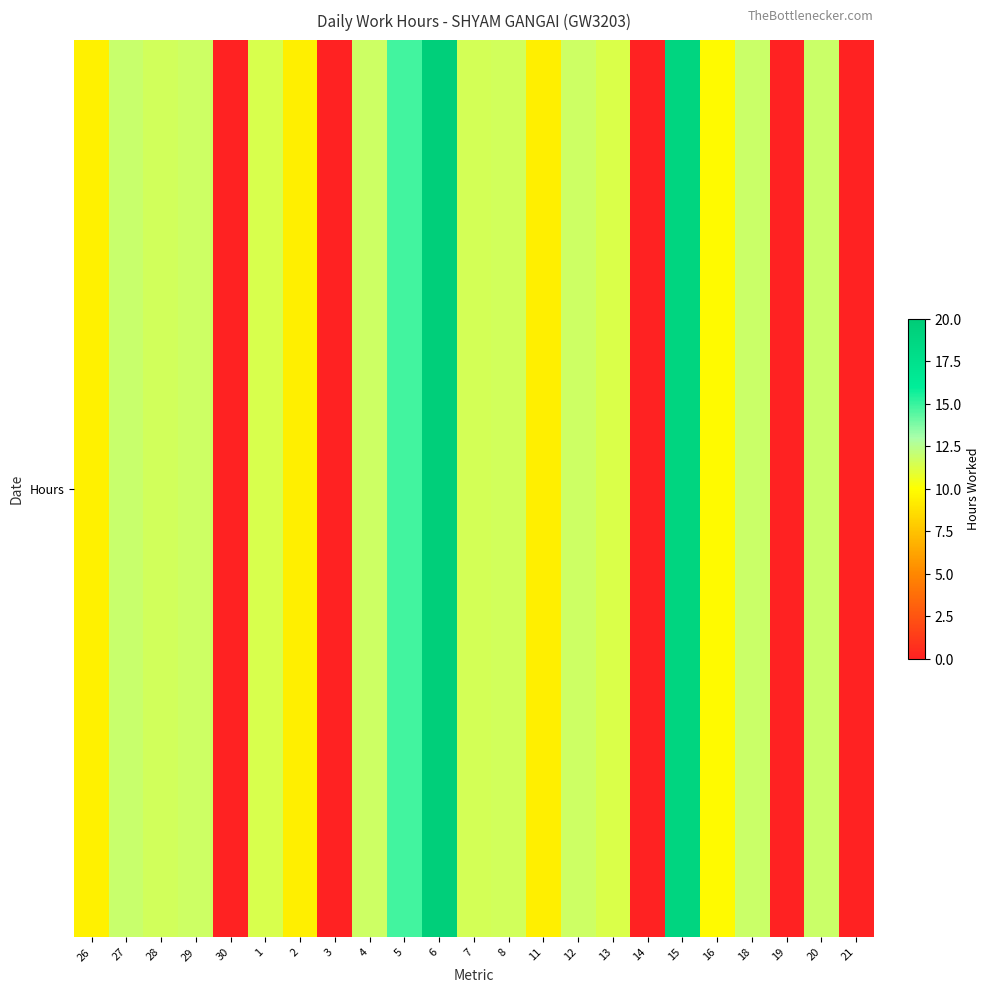

What is the sum of the values at 11 and 21?

9.3